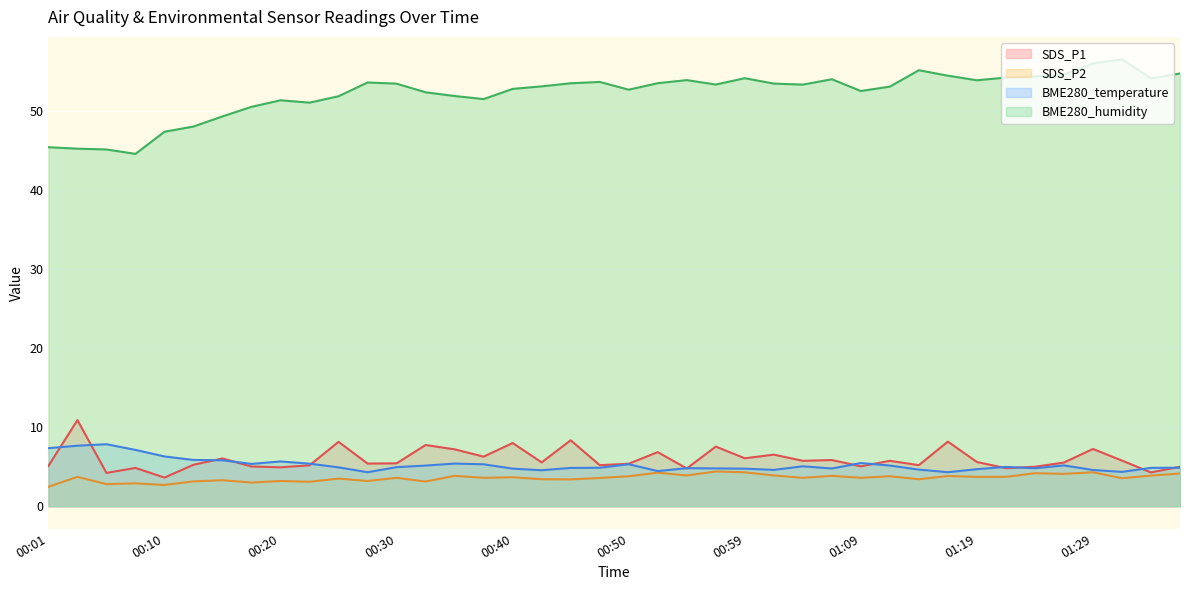

Reading left to right, extract all data points from this chart.

SDS_P1: 00:01=5.1	00:03=10.9	00:06=4.2	00:08=4.8	00:10=3.6	00:13=5.2	00:15=6.0	00:18=5.0	00:20=4.9	00:22=5.2	00:25=8.2	00:27=5.4	00:30=5.4	00:32=7.8	00:35=7.2	00:37=6.3	00:40=8.0	00:42=5.5	00:45=8.3	00:47=5.2	00:50=5.4	00:52=6.8	00:54=4.8	00:57=7.5	00:59=6.1	01:02=6.5	01:04=5.8	01:07=5.8	01:09=5.0	01:11=5.8	01:14=5.2	01:16=8.2	01:19=5.6	01:21=4.8	01:24=5.0	01:26=5.5	01:29=7.2	01:31=5.8	01:33=4.3	01:36=5.0
SDS_P2: 00:01=2.5	00:03=3.7	00:06=2.8	00:08=2.9	00:10=2.7	00:13=3.1	00:15=3.3	00:18=3.0	00:20=3.2	00:22=3.1	00:25=3.5	00:27=3.2	00:30=3.6	00:32=3.1	00:35=3.9	00:37=3.6	00:40=3.7	00:42=3.4	00:45=3.4	00:47=3.6	00:50=3.8	00:52=4.2	00:54=3.9	00:57=4.4	00:59=4.3	01:02=3.9	01:04=3.6	01:07=3.9	01:09=3.6	01:11=3.8	01:14=3.4	01:16=3.8	01:19=3.7	01:21=3.7	01:24=4.2	01:26=4.1	01:29=4.3	01:31=3.5	01:33=3.9	01:36=4.2
BME280_temperature: 00:01=7.3	00:03=7.7	00:06=7.8	00:08=7.1	00:10=6.3	00:13=5.9	00:15=5.8	00:18=5.4	00:20=5.7	00:22=5.4	00:25=4.9	00:27=4.3	00:30=5.0	00:32=5.2	00:35=5.4	00:37=5.3	00:40=4.8	00:42=4.6	00:45=4.8	00:47=4.9	00:50=5.3	00:52=4.5	00:54=4.8	00:57=4.8	00:59=4.8	01:02=4.6	01:04=5.1	01:07=4.8	01:09=5.5	01:11=5.2	01:14=4.6	01:16=4.3	01:19=4.7	01:21=5.0	01:24=4.8	01:26=5.2	01:29=4.6	01:31=4.3	01:33=4.9	01:36=4.9
BME280_humidity: 00:01=45.4	00:03=45.2	00:06=45.1	00:08=44.6	00:10=47.4	00:13=48.0	00:15=49.3	00:18=50.5	00:20=51.4	00:22=51.0	00:25=51.9	00:27=53.6	00:30=53.5	00:32=52.4	00:35=51.9	00:37=51.5	00:40=52.8	00:42=53.1	00:45=53.5	00:47=53.7	00:50=52.7	00:52=53.5	00:54=53.9	00:57=53.3	00:59=54.1	01:02=53.5	01:04=53.3	01:07=54.0	01:09=52.5	01:11=53.1	01:14=55.1	01:16=54.5	01:19=53.9	01:21=54.2	01:24=54.4	01:26=54.6	01:29=56.0	01:31=56.5	01:33=54.1	01:36=54.7